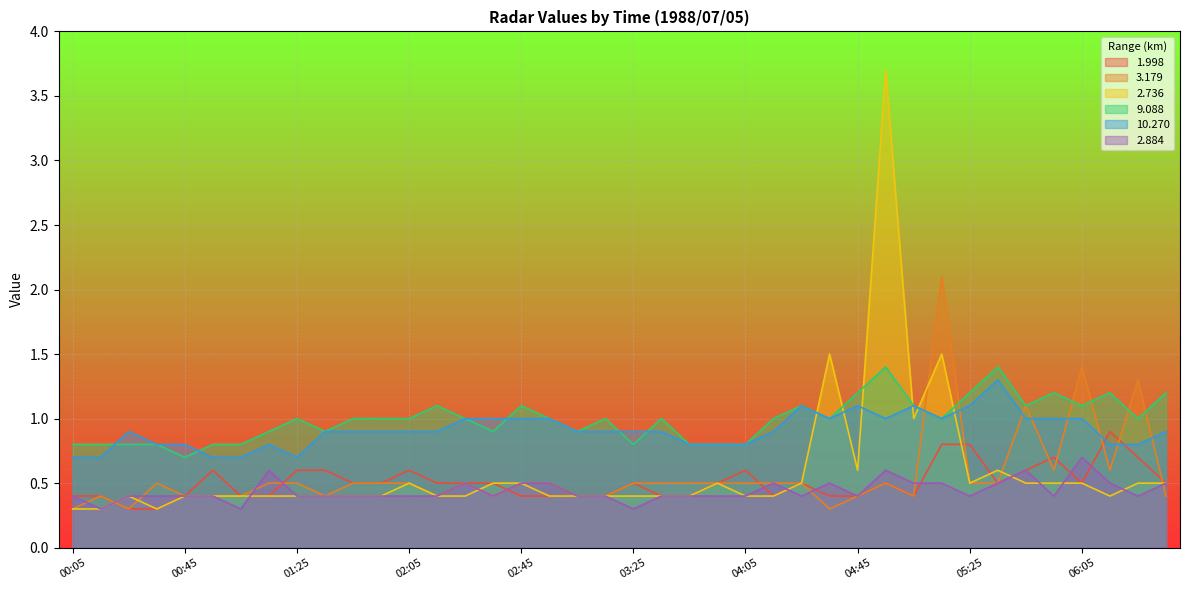

How many lines are shown in the chart?

6